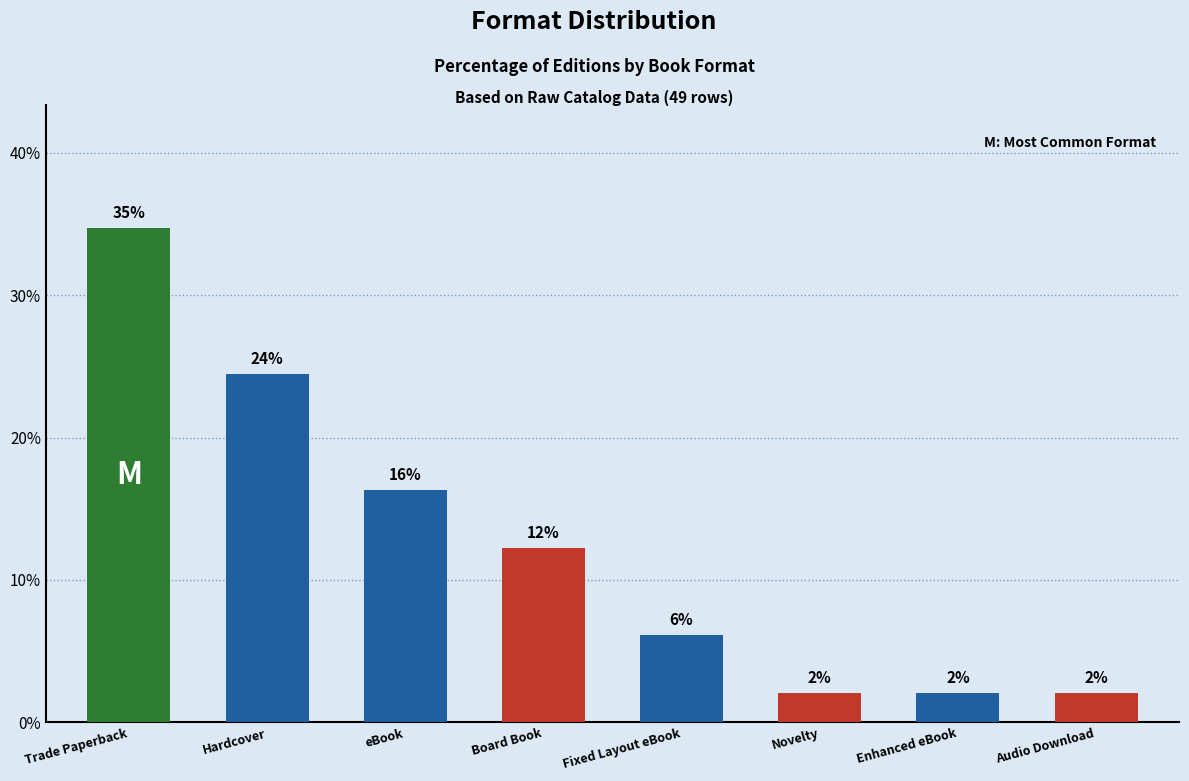

Are the bars horizontal?

No